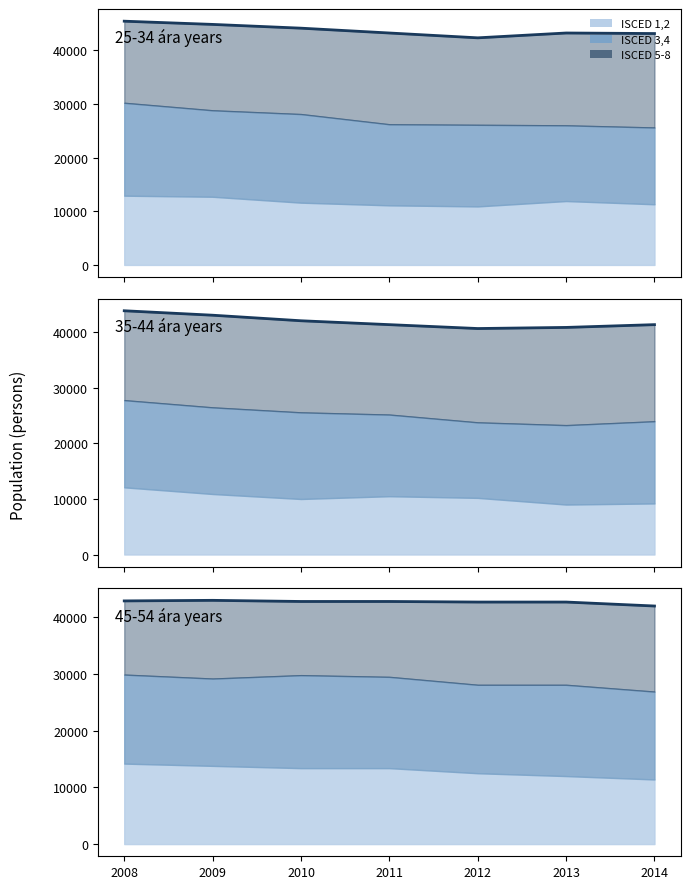

What is the average value?

42700